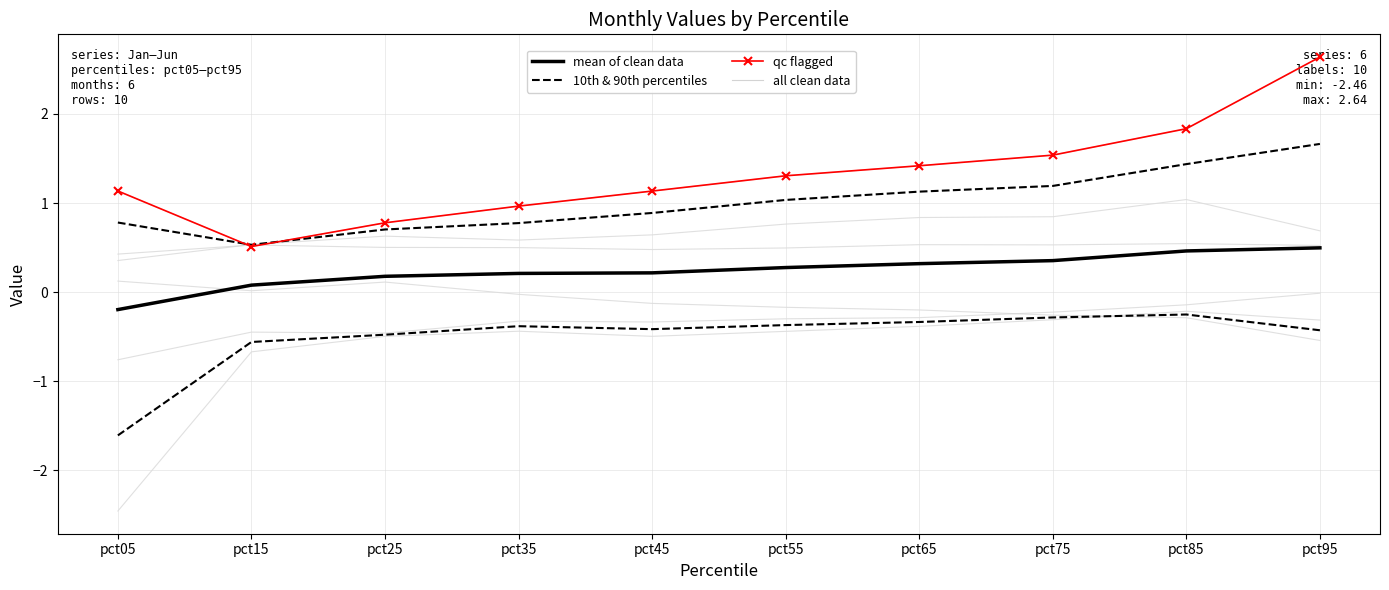

At which category does qc flagged reach its first local valley?

pct15